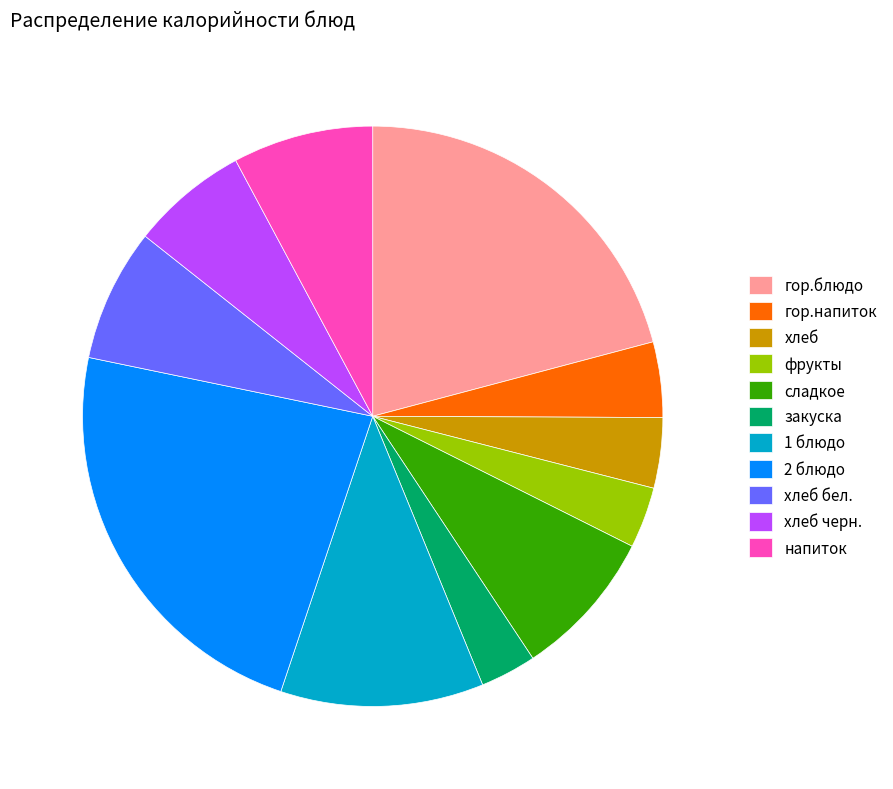

Which category has the biggest portion of the pie?

2 блюдо